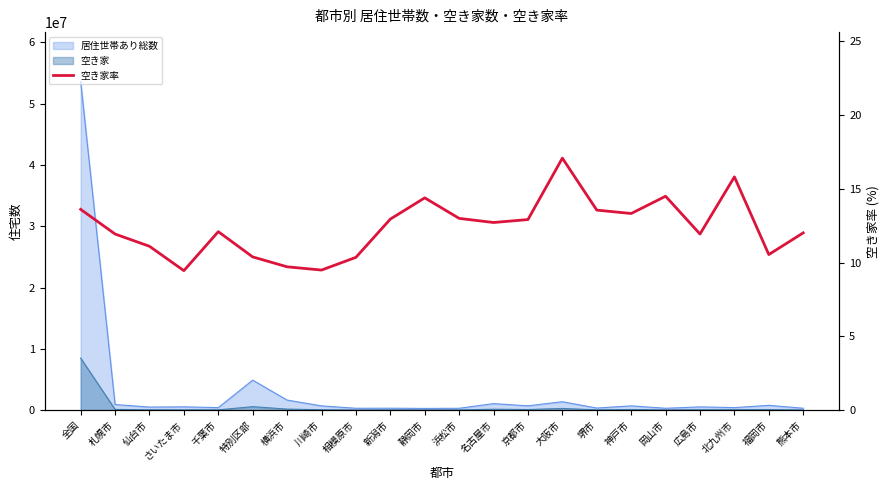

What is the minimum value shown in the chart?

9.4